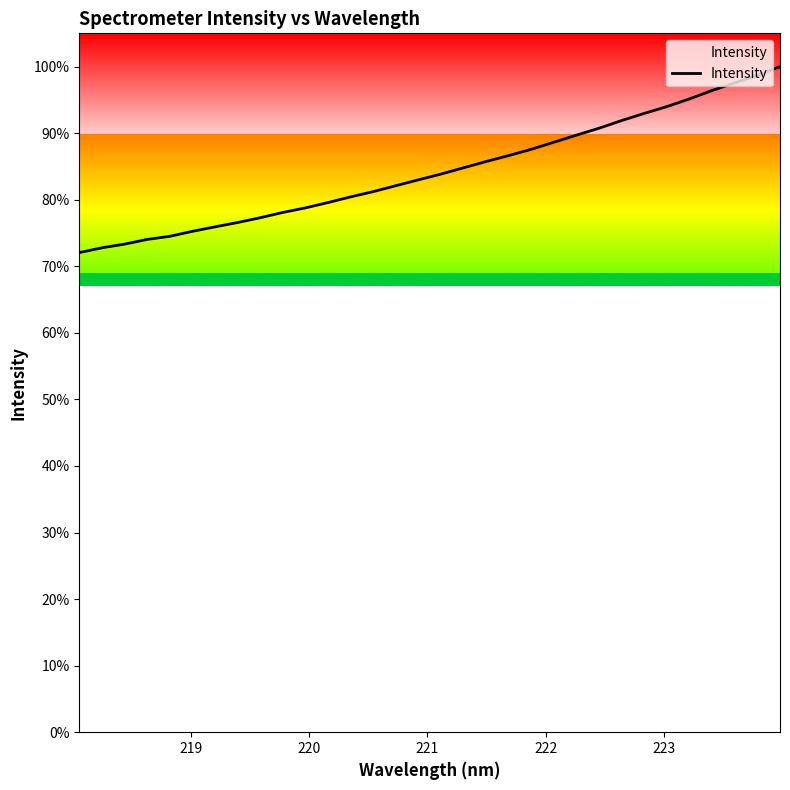

What is the smallest value displayed?

72.1